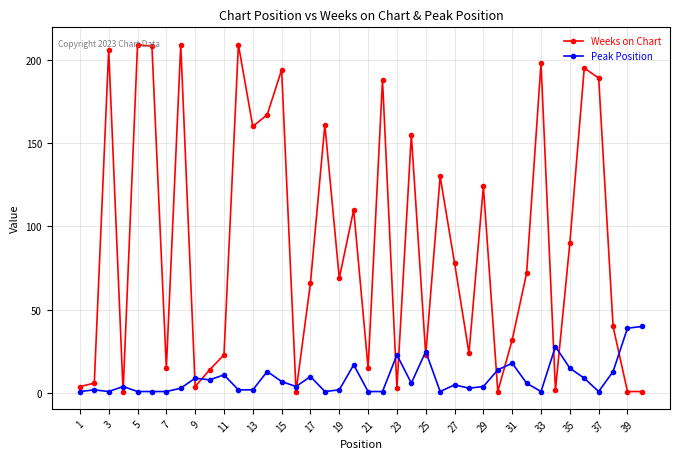

What is the highest value of the Peak Position series?

40